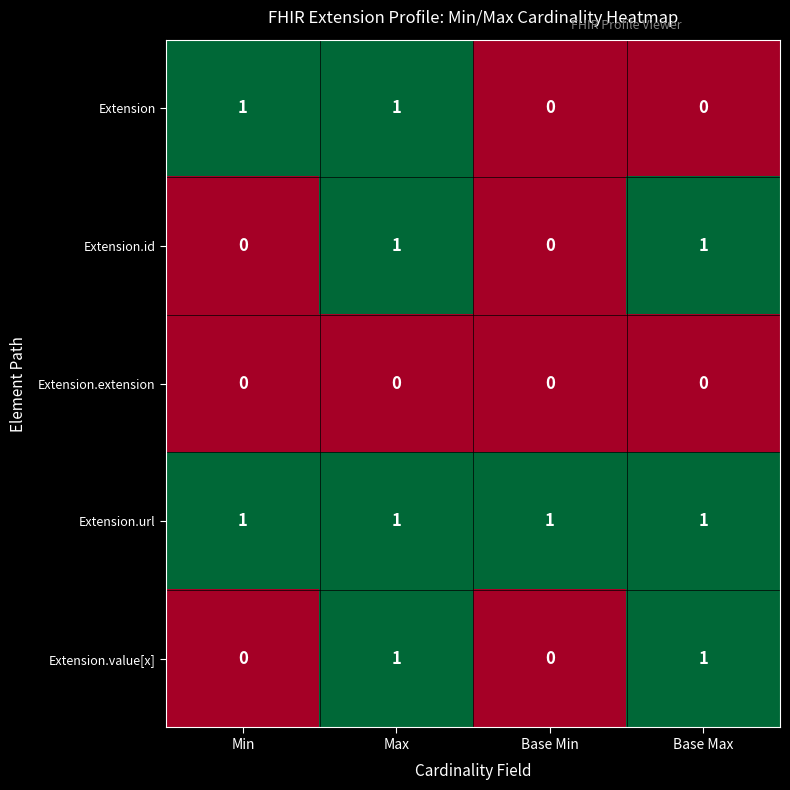

Count the number of data series in this chart.

5